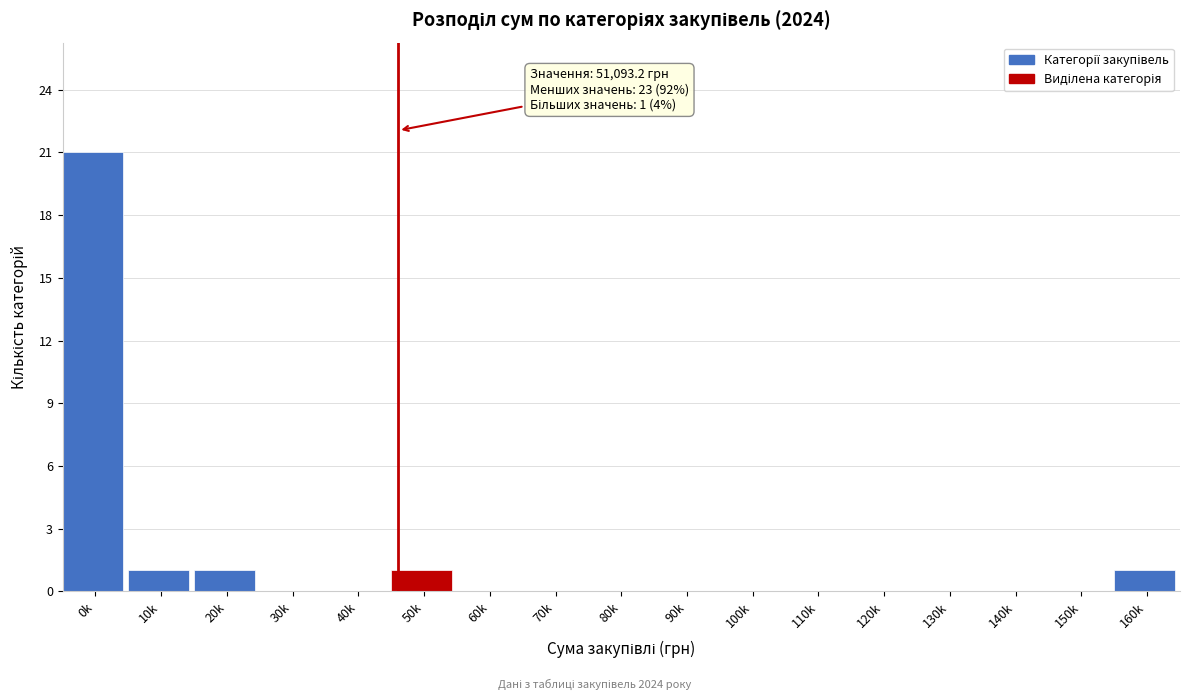

Reading right to left, list all the values displayed in this chart.

160k=1	150k=0	140k=0	130k=0	120k=0	110k=0	100k=0	90k=0	80k=0	70k=0	60k=0	50k=1	40k=0	30k=0	20k=1	10k=1	0k=21